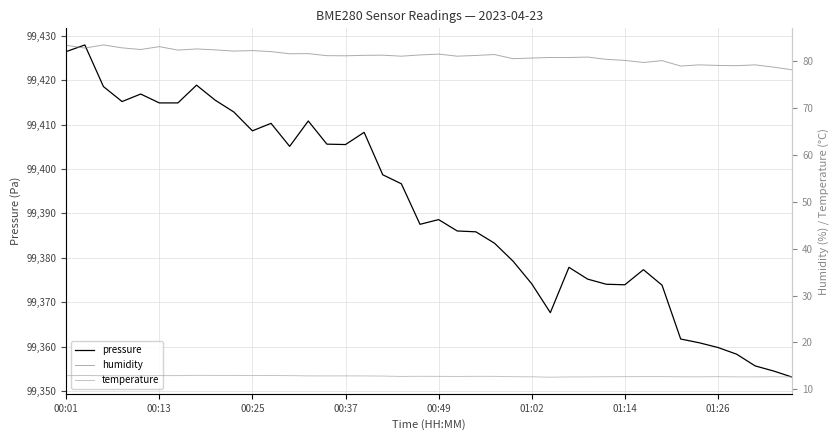

What is the lowest value of the pressure series?

99353.1